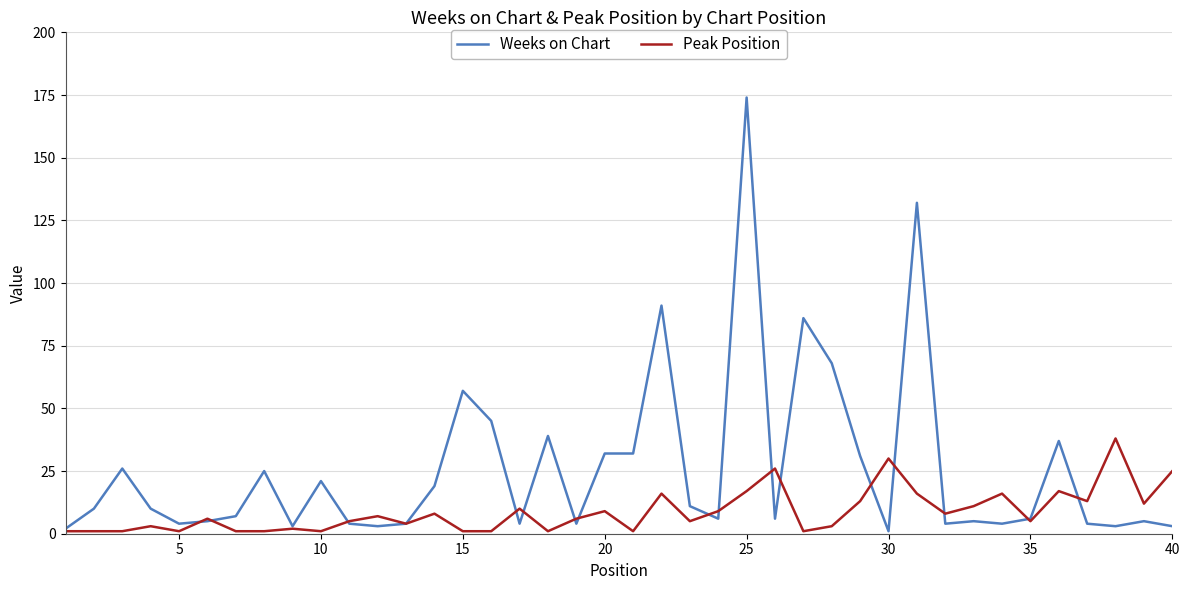

How many lines are shown in the chart?

2